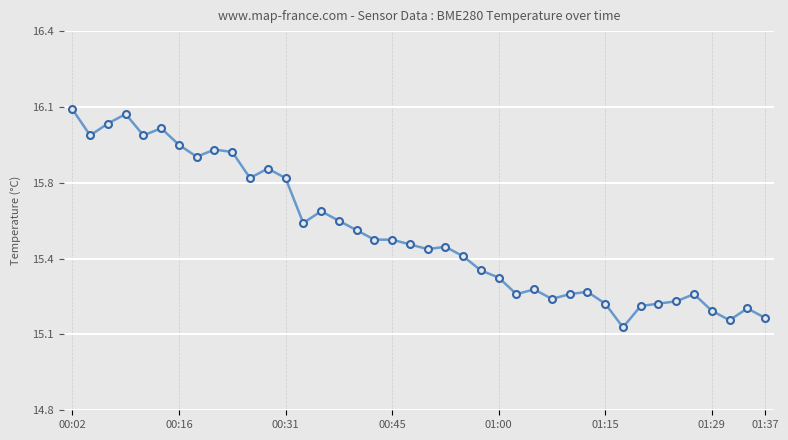

Is this an area chart (filled region under the line)?

No